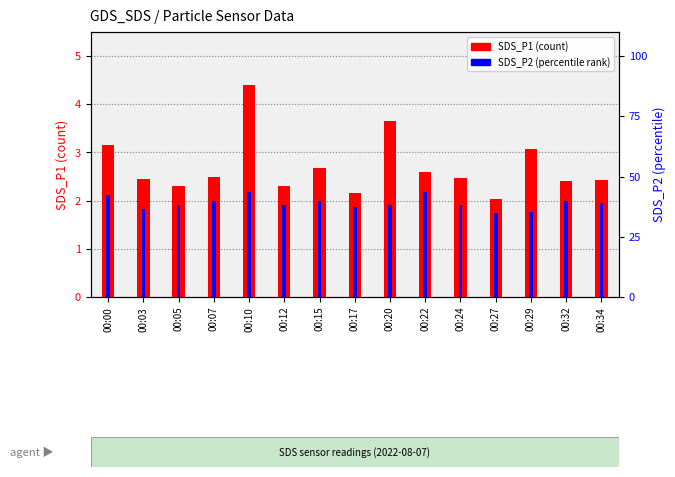

Which category has the highest value across all series?

00:10